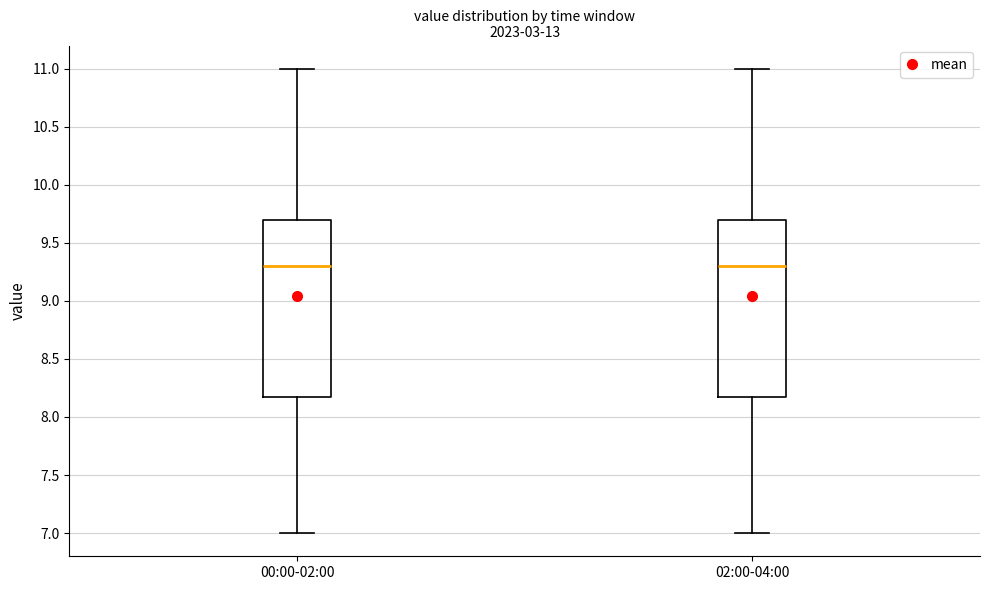

Where does the upper whisker of the box for 00:00-02:00 end on the y-axis? The values are not printed on the chart, so give them approximately, as read against the axis.

11.0